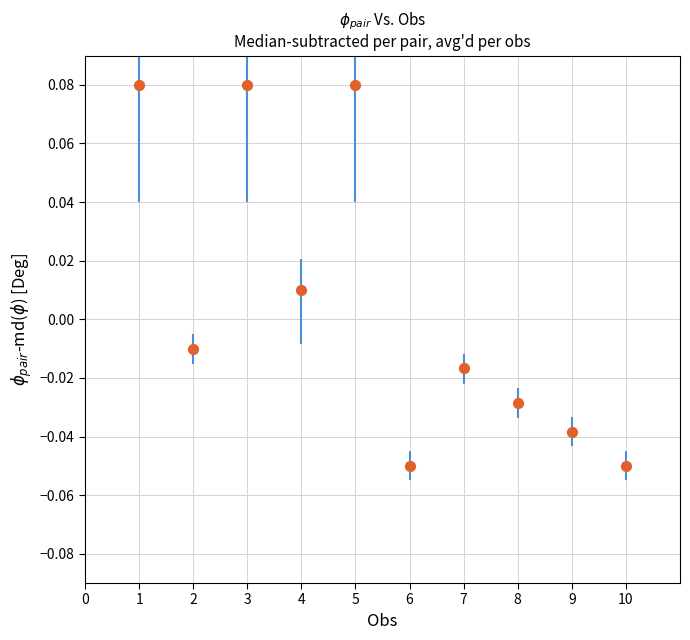

What is the range of X values (max minus min)?

9.0